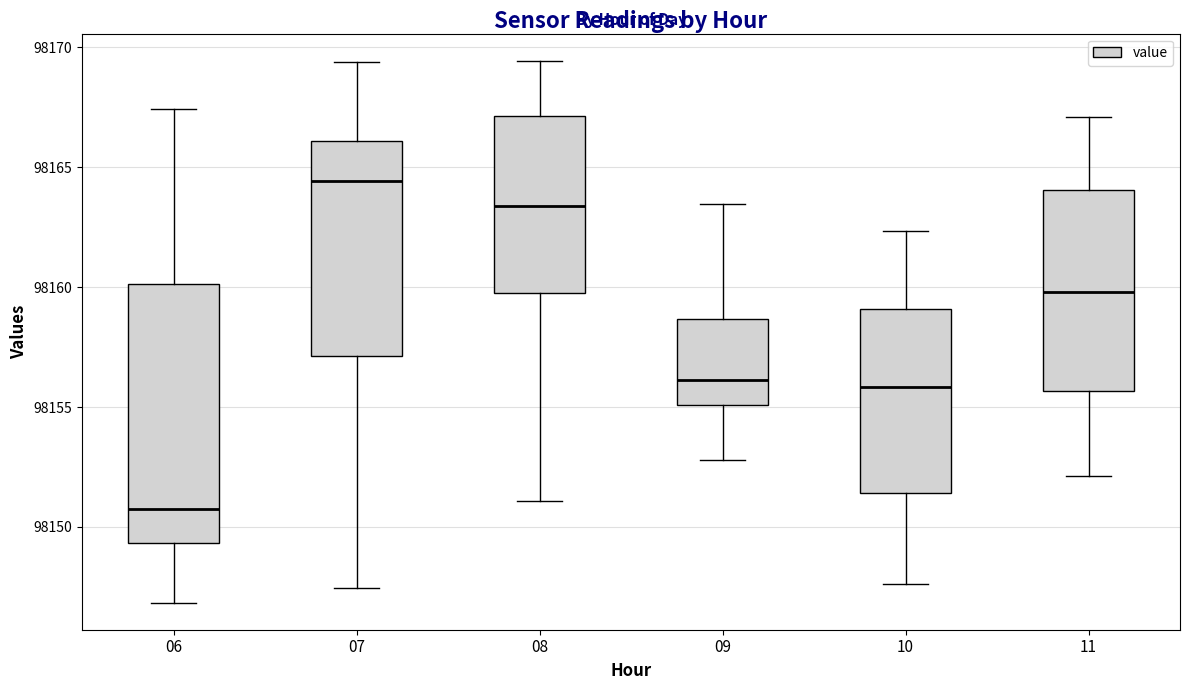

Reading left to right, read every box against the y-axis: the position of its median line, the range the box covers, and the ends of its whiskers. The values are not printed on the chart, so give them approximately, as read against the axis.

06: median 98151.0, box 98149.5 to 98160.0, whiskers 98147.0 to 98167.5
07: median 98164.5, box 98157.0 to 98166.0, whiskers 98147.5 to 98169.5
08: median 98163.5, box 98159.5 to 98167.0, whiskers 98151.0 to 98169.5
09: median 98156.0, box 98155.0 to 98158.5, whiskers 98153.0 to 98163.5
10: median 98156.0, box 98151.5 to 98159.0, whiskers 98147.5 to 98162.5
11: median 98160.0, box 98155.5 to 98164.0, whiskers 98152.0 to 98167.0